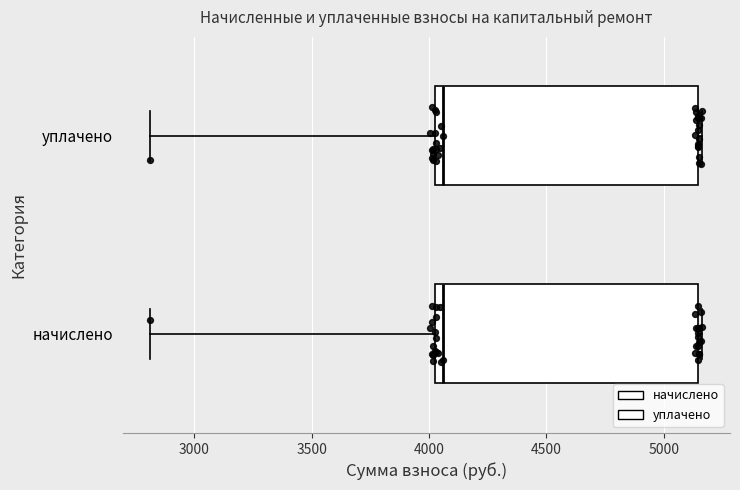

Reading bottom to top, transcribe this box plot: for each box, give where its median line is, the range the box spans, and where its two whiskers end, as read against the x-axis. The values are not printed on the chart, so give them approximately, as read against the axis.

начислено: median 4050 (just right of the box's left edge), box 4050 to 5150, whiskers 2800 to 5150 (just right of the box's right edge)
уплачено: median 4050 (just right of the box's left edge), box 4050 to 5150, whiskers 2800 to 5150 (just right of the box's right edge)